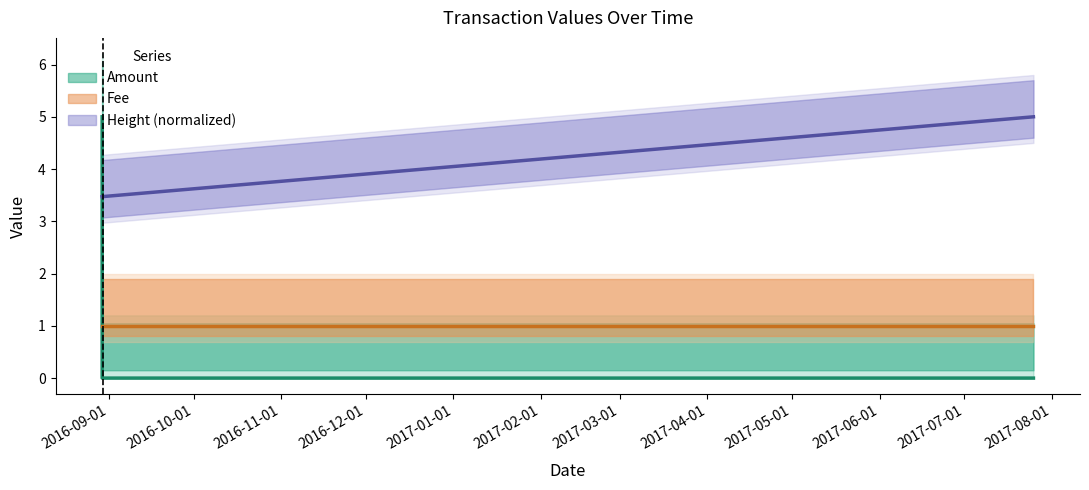

What is the average value?

1